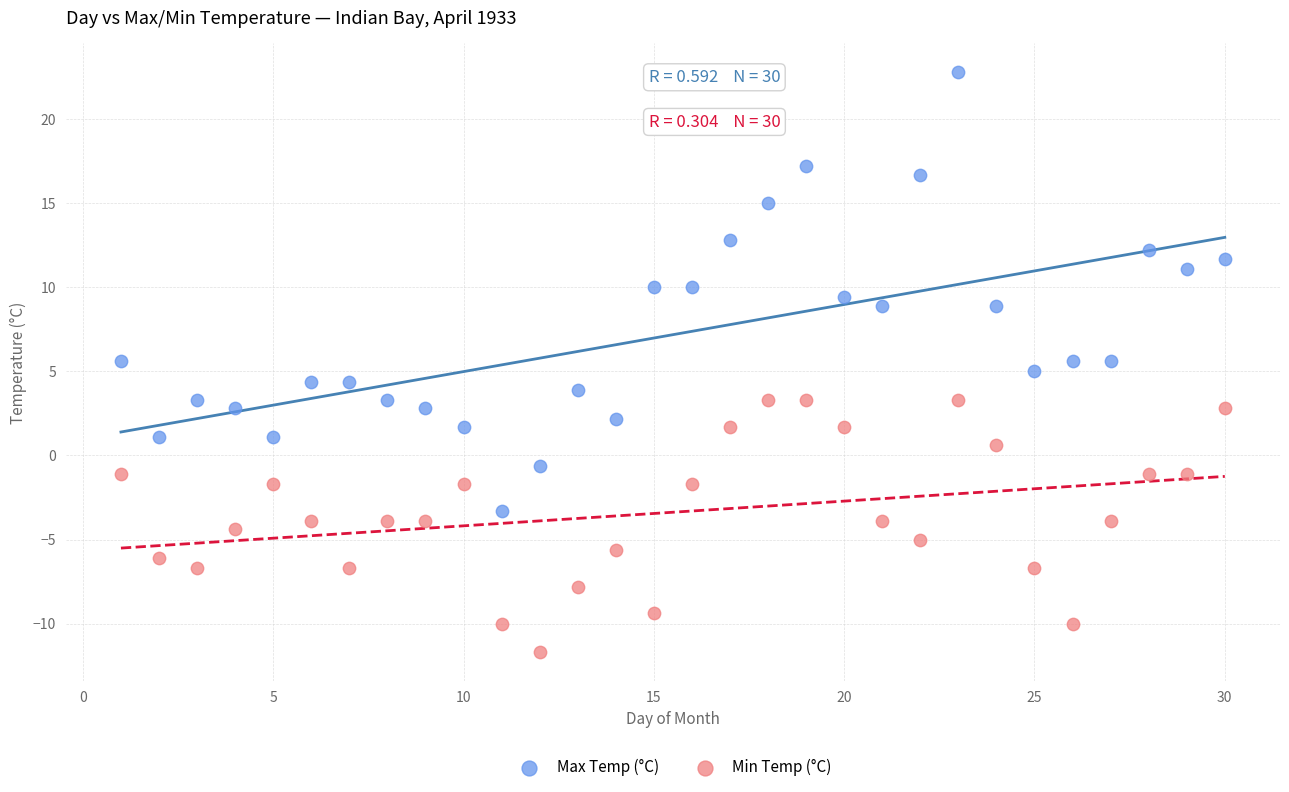

Across all data points, what is the range of Y values (max minus min)?

34.5